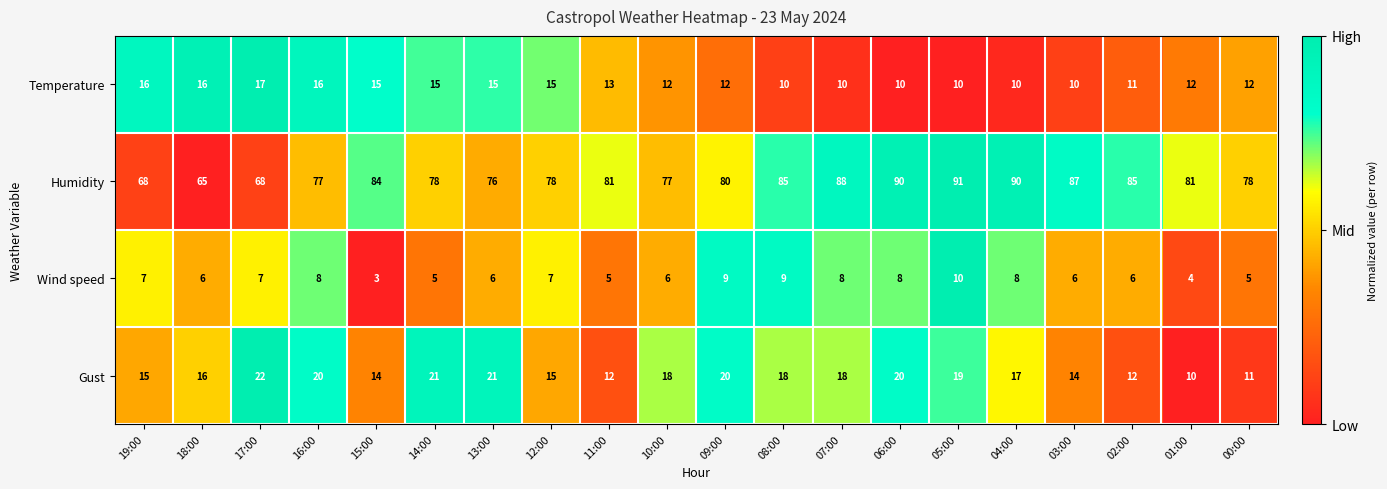

What is the sum of the Wind speed values at 13:00 and 01:00?

10